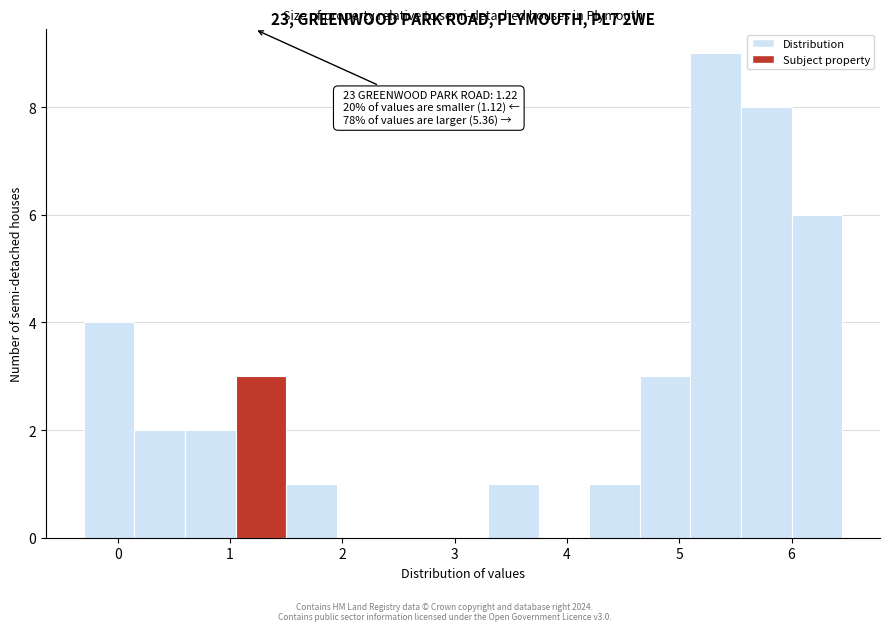

Over which range of the x-axis is the bar tallest?

5.10 to 5.55